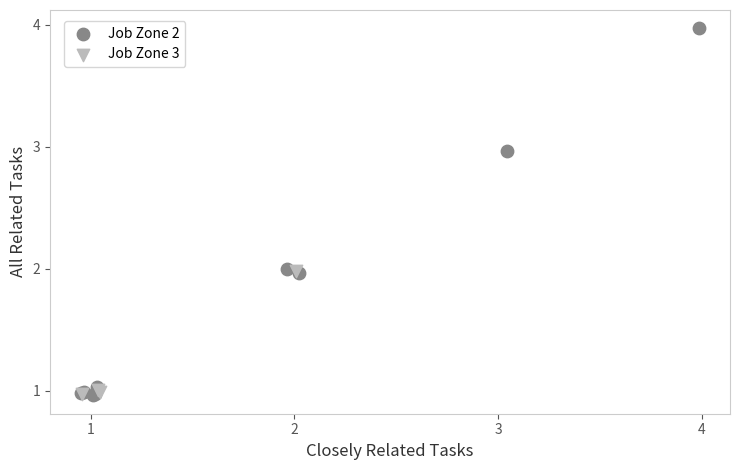

Which series has the largest Y range (max minus min)?

Job Zone 2